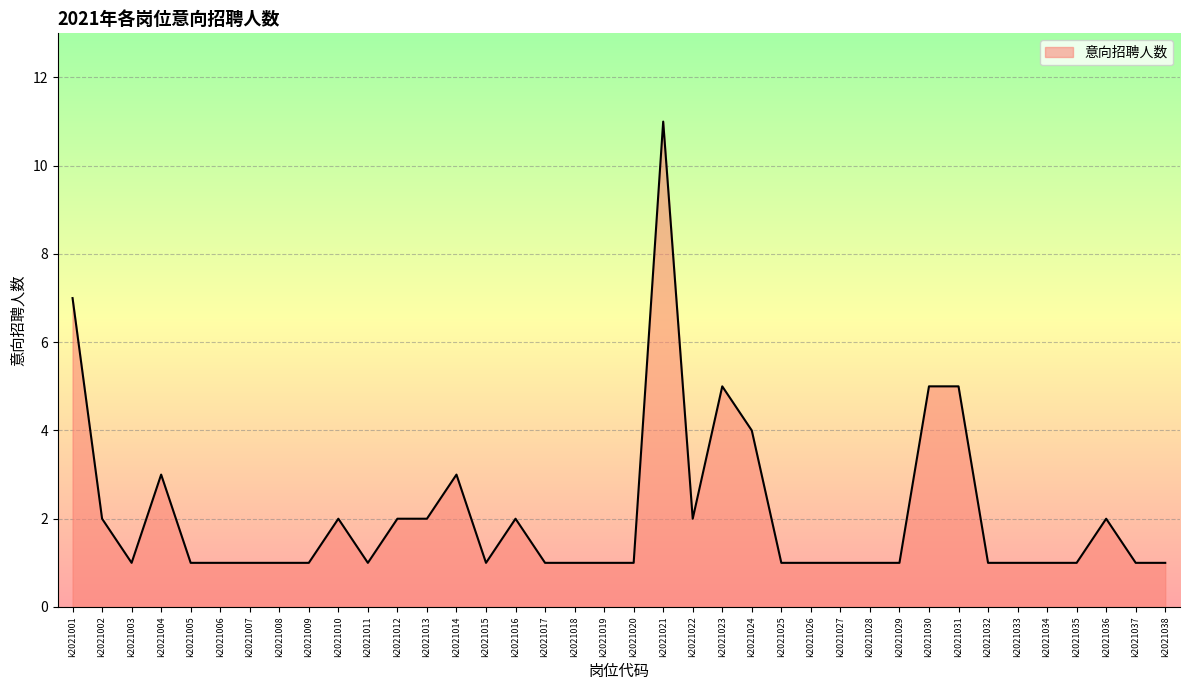

What is the difference between the maximum and minimum values?

10